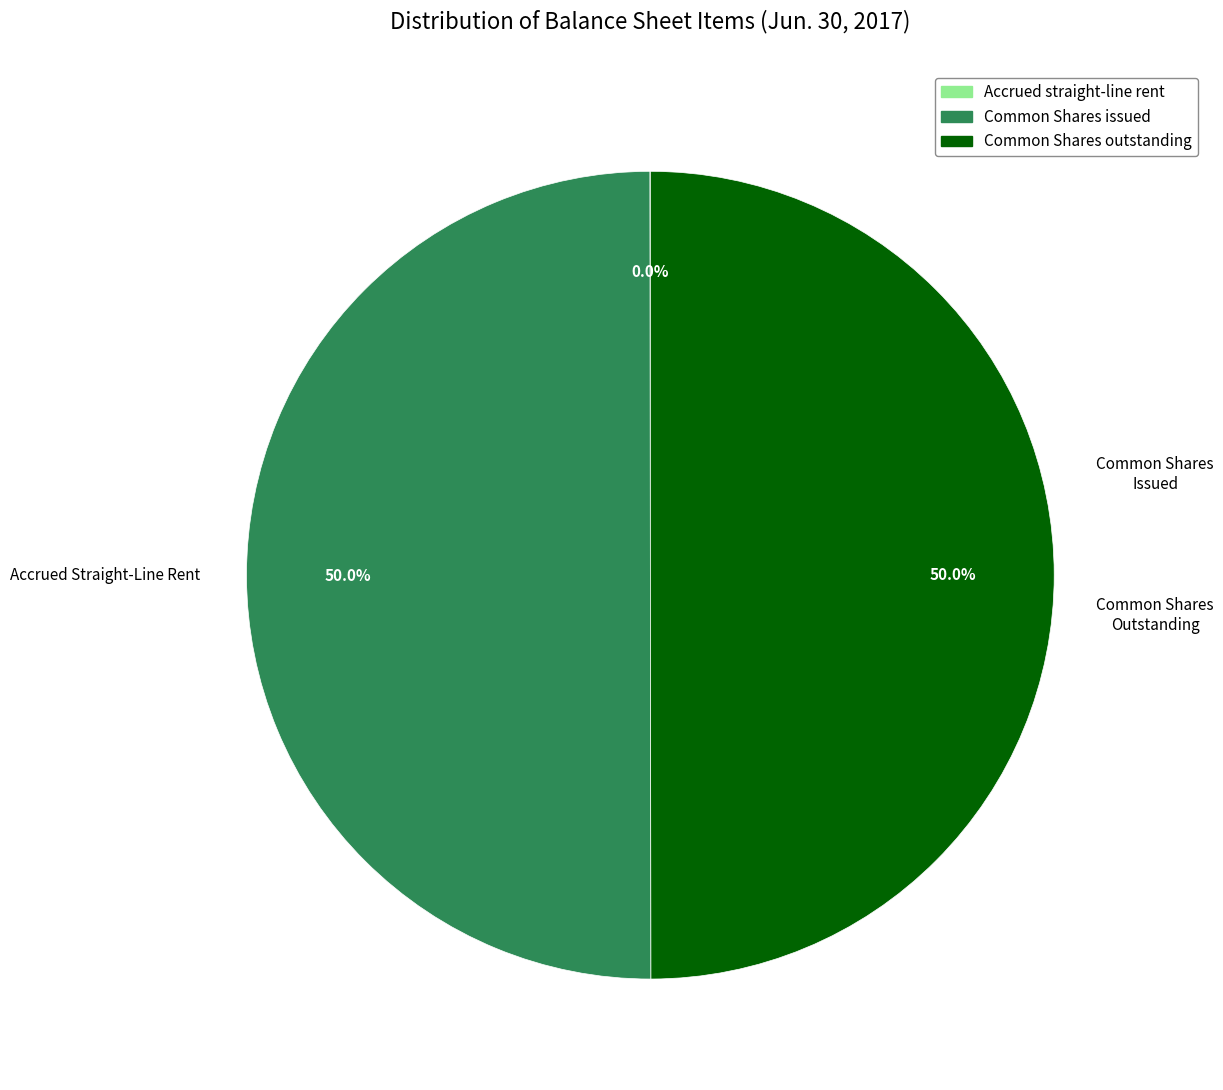

What is the smallest slice in the pie chart?

Accrued straight-line rent